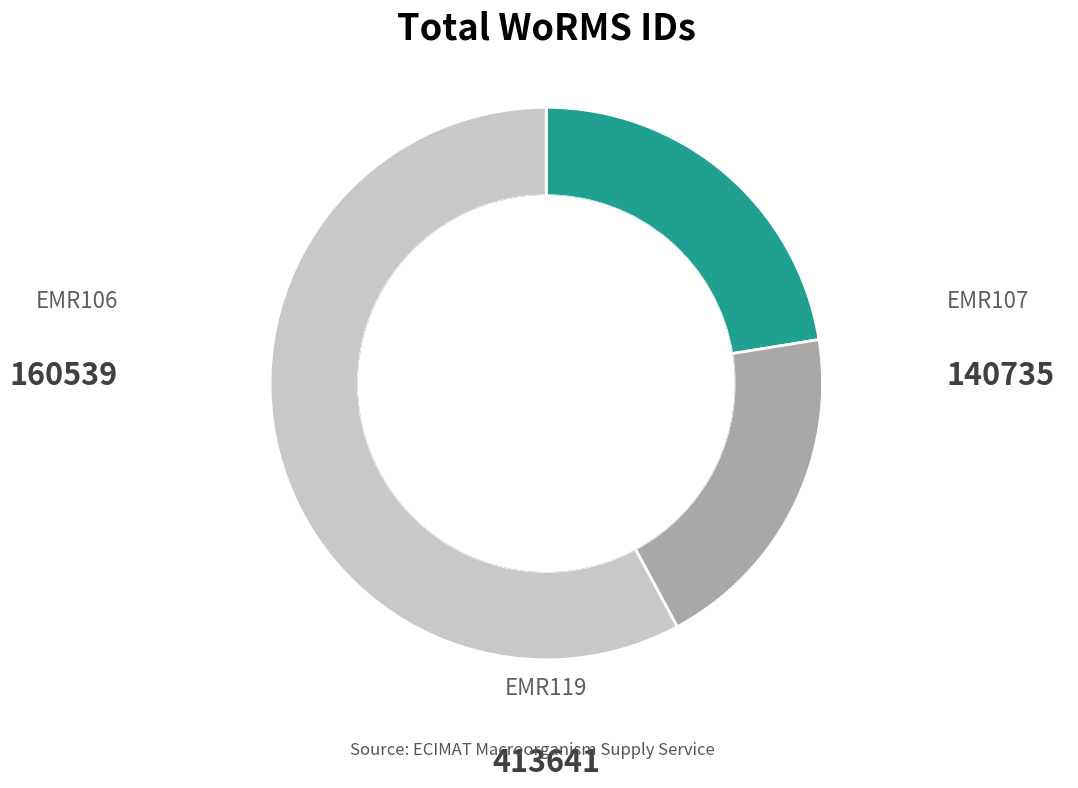

To the nearest percent, what is the difference between the EMR119 and EMR107 slice percentages?

38%